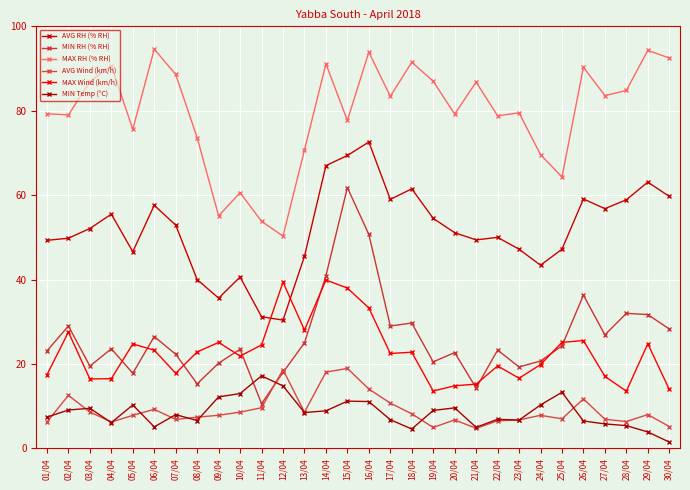

Which series has the largest total across all categories?

MAX RH (% RH)